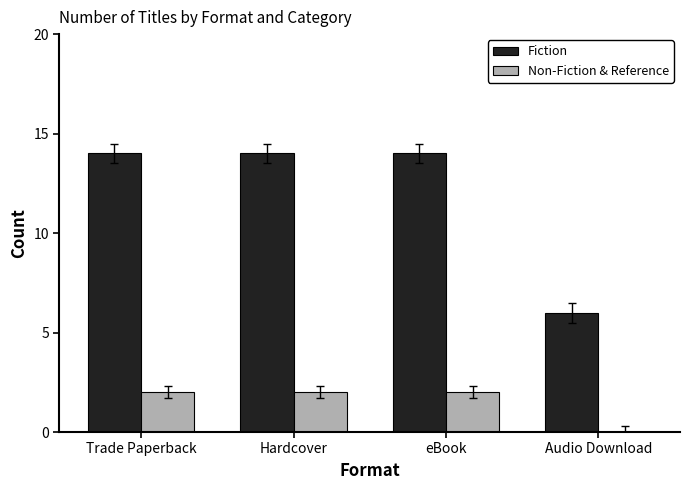

What value does the Fiction series have at Trade Paperback?

14